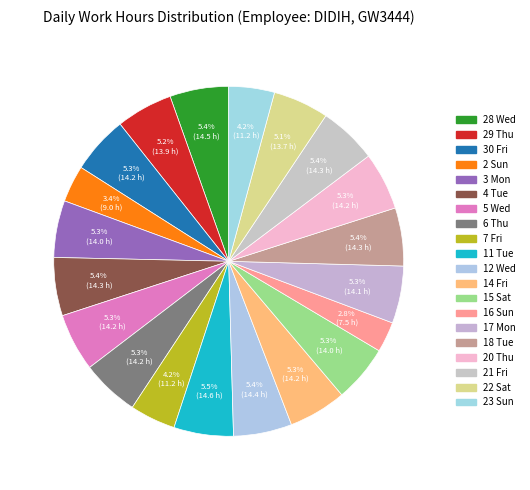

What is the ratio of the value at 30 Fri to the value at 28 Wed?

1.0